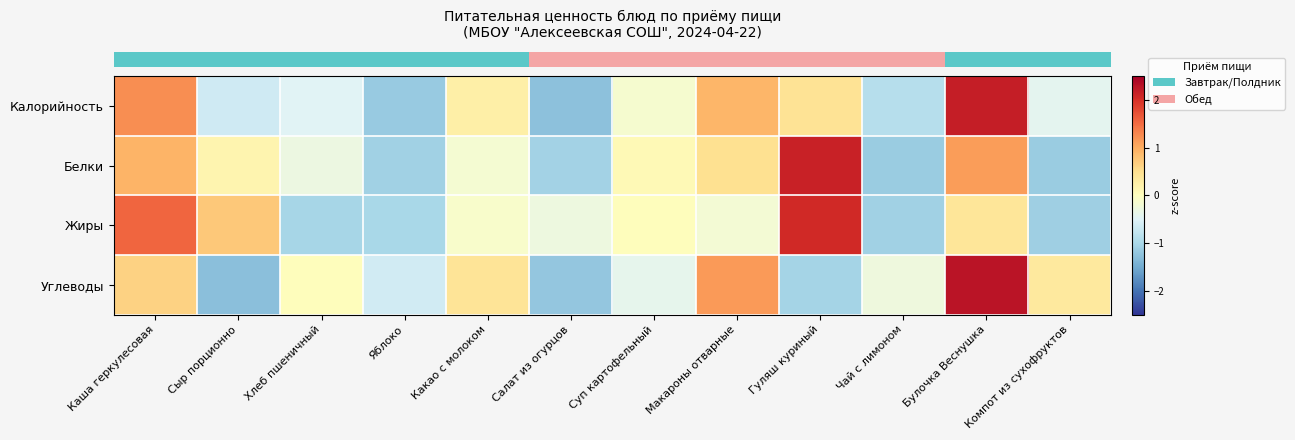

List the series in order of their peak value, highest first.

row_3, row_0, row_1, row_2